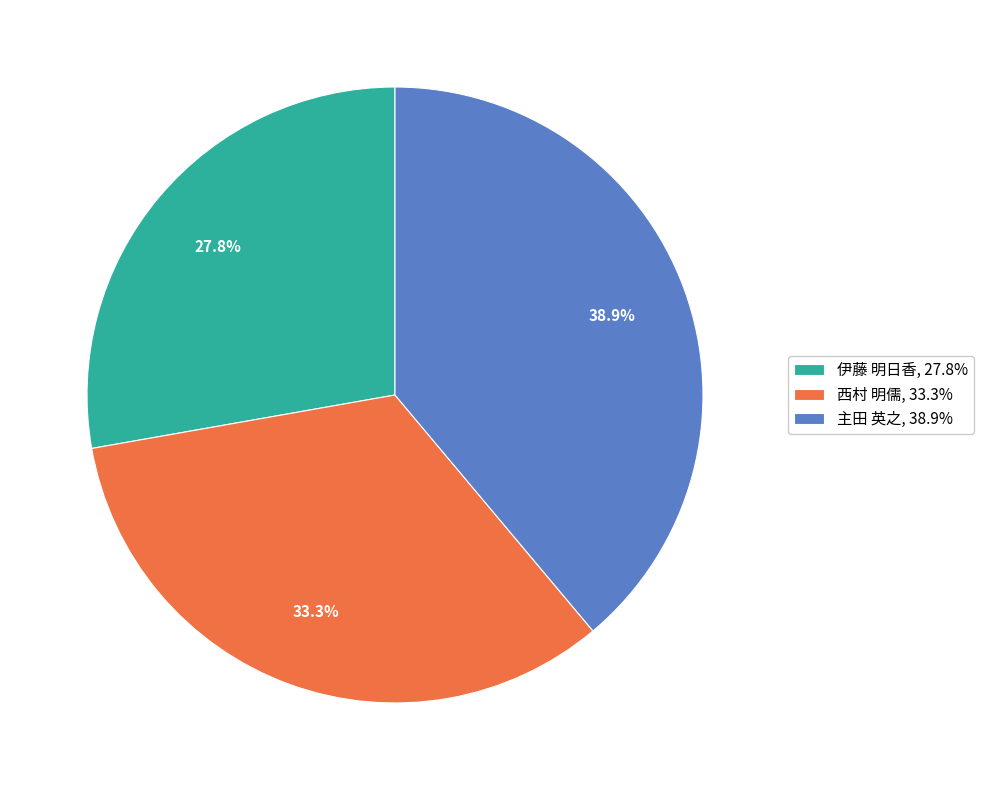

Is the sum of 西村 明儒 and 伊藤 明日香 greater than half?

Yes